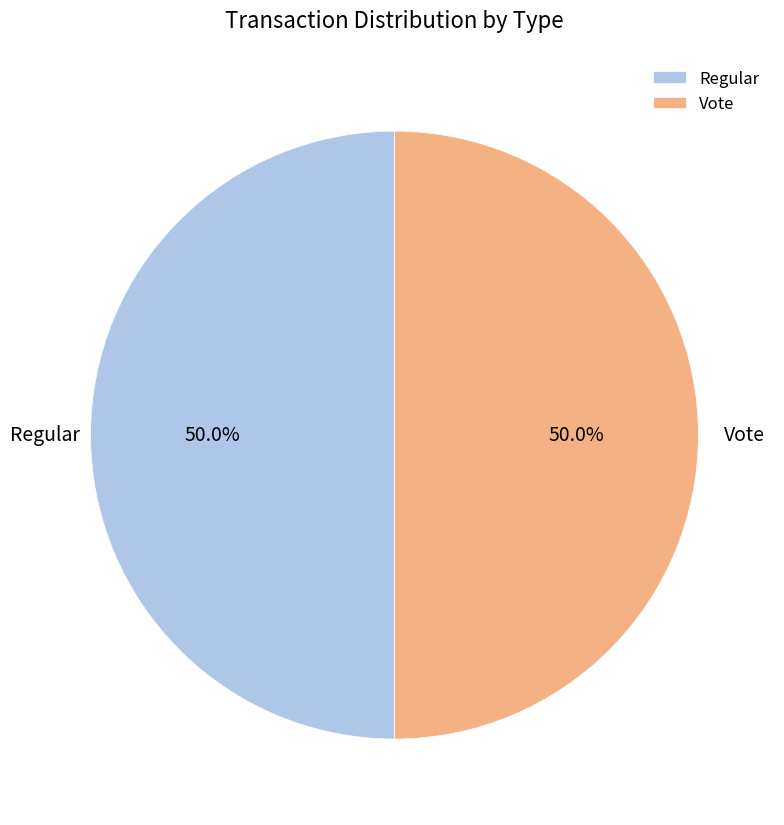

To the nearest percent, what is the combined percentage of Vote and Regular?

100%